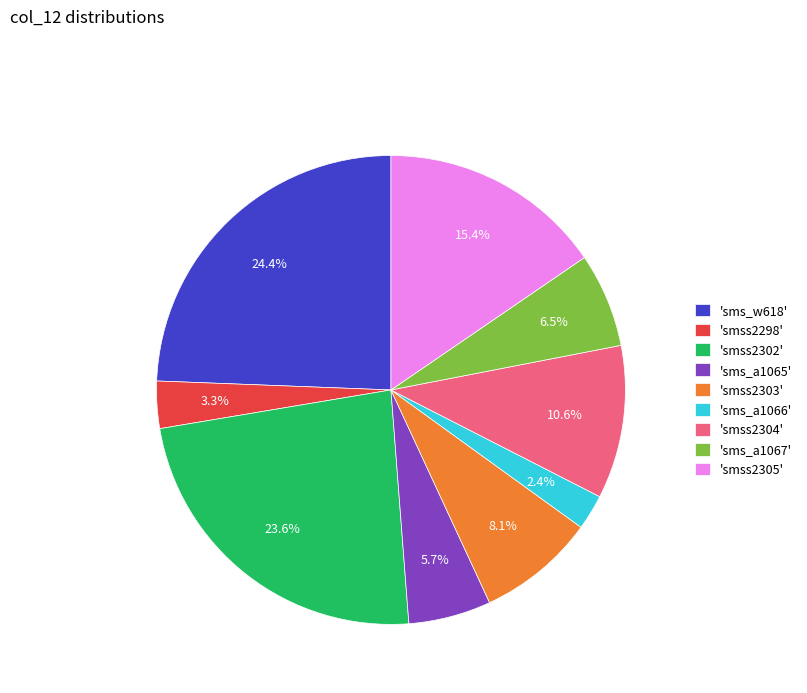

How much of the chart is everything except 'sms_a1067'?

93.5%